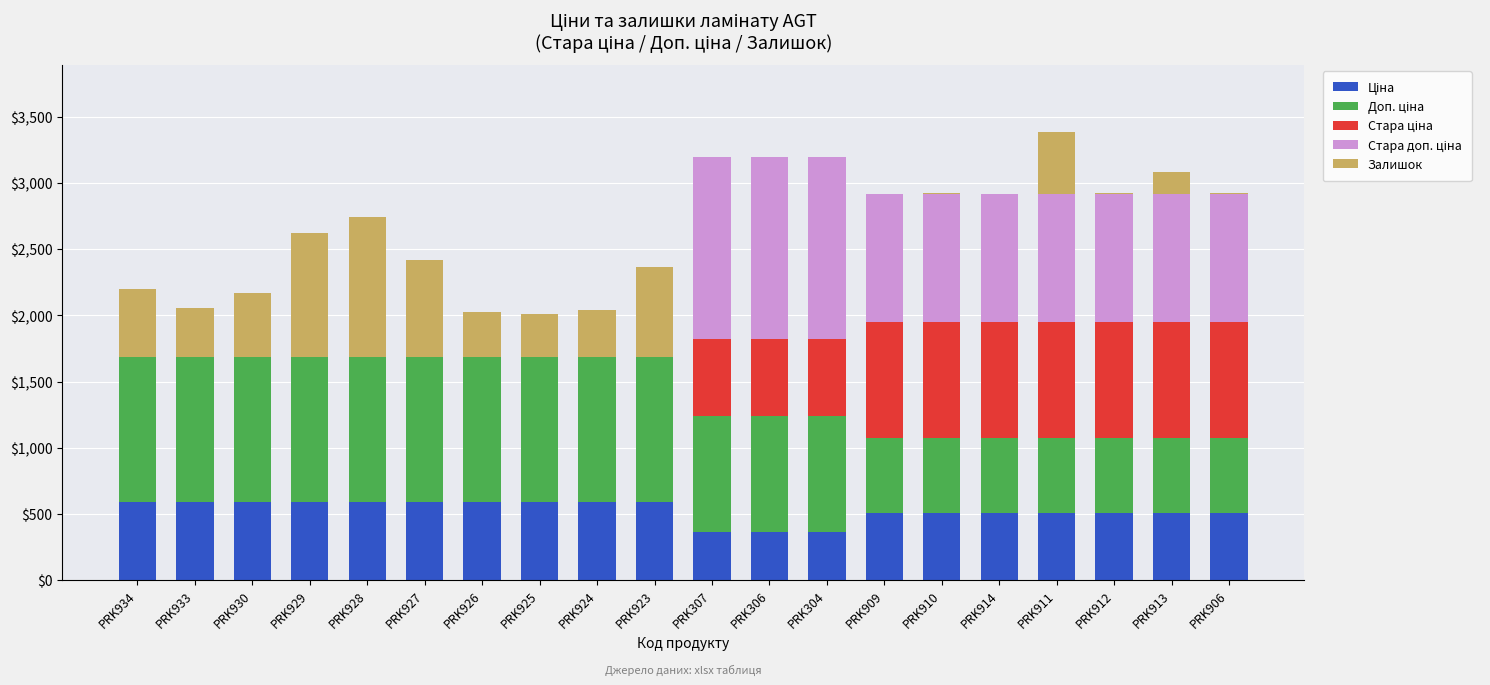

At which category is the sum across all series the highest?

PRK911